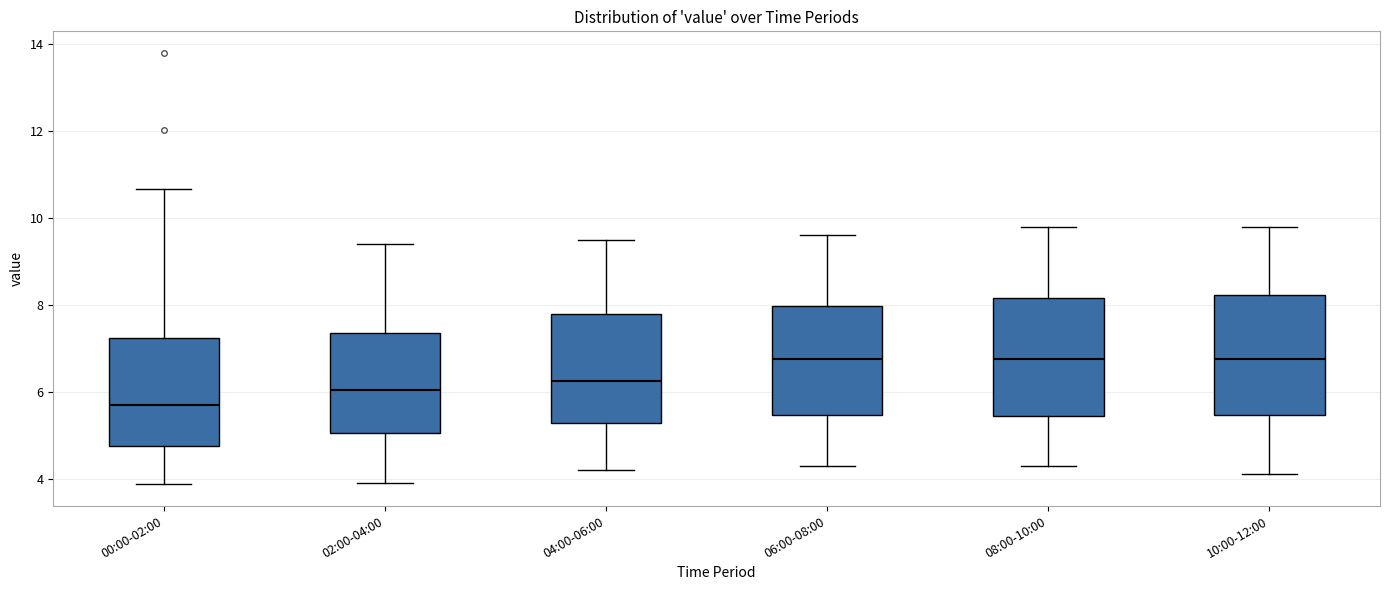

Which box's median line is the lowest?

00:00-02:00